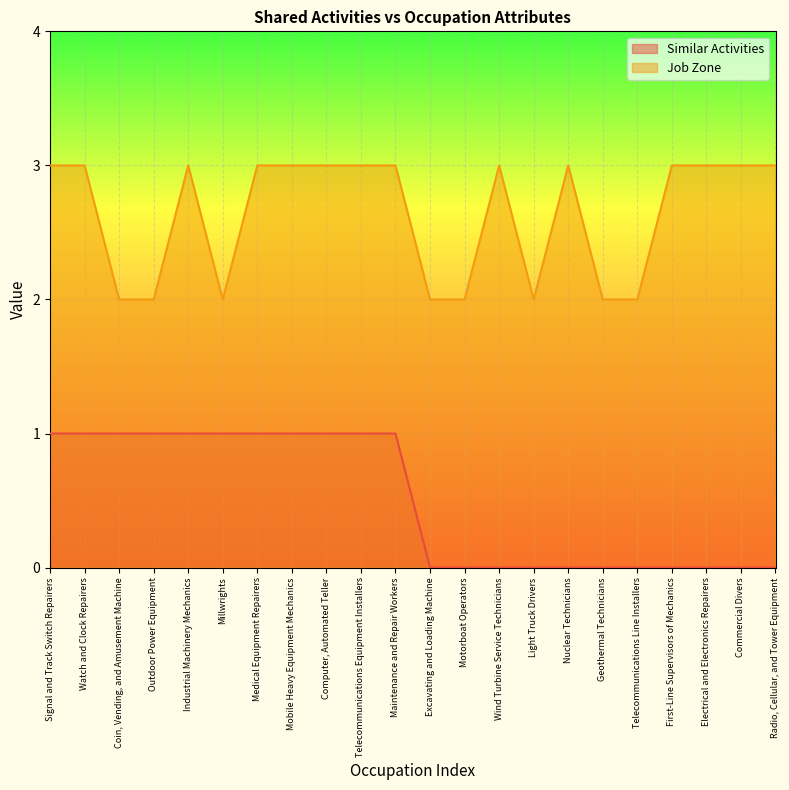

True or false: Job Zone has more than 2 points higher than both neighbors.

True